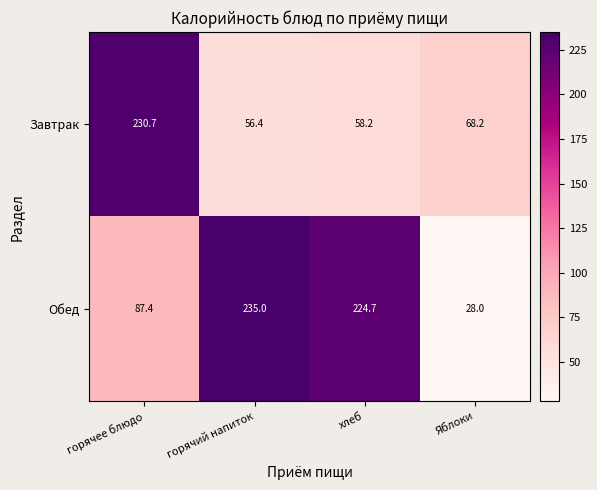

Read the Завтрак value at горячий напиток.

56.4